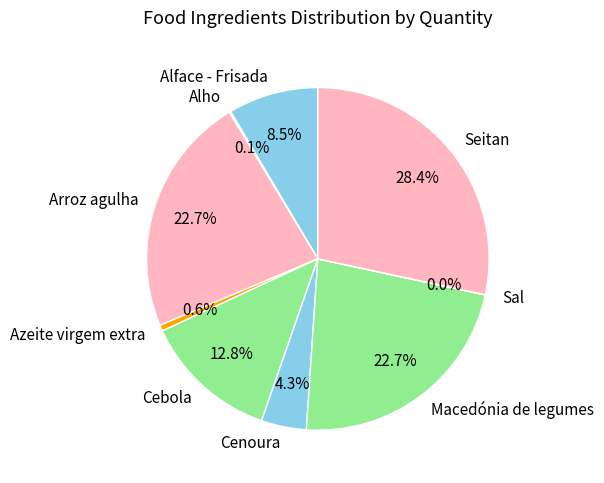

Between Cebola and Seitan, which is larger?

Seitan